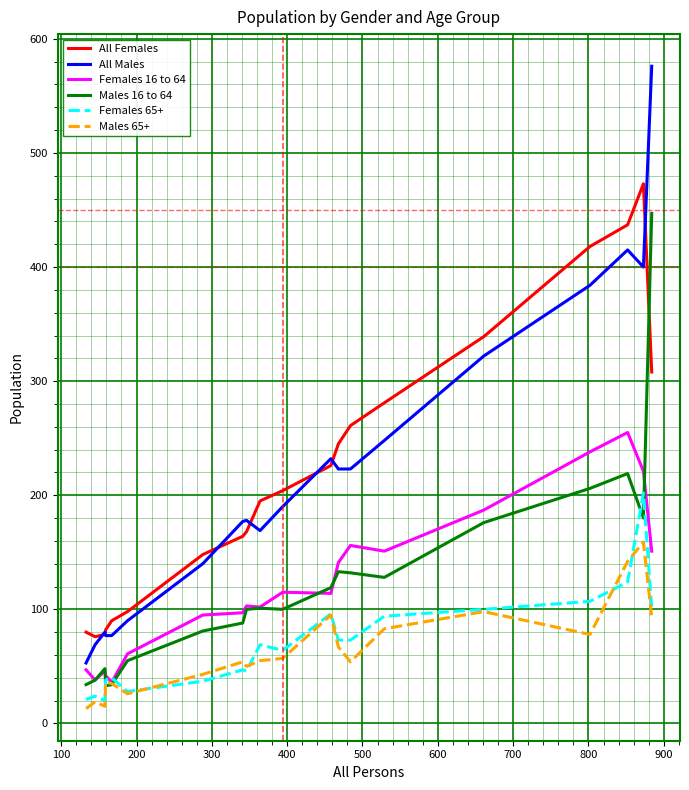

Which series has the widest spread of values?

All Males